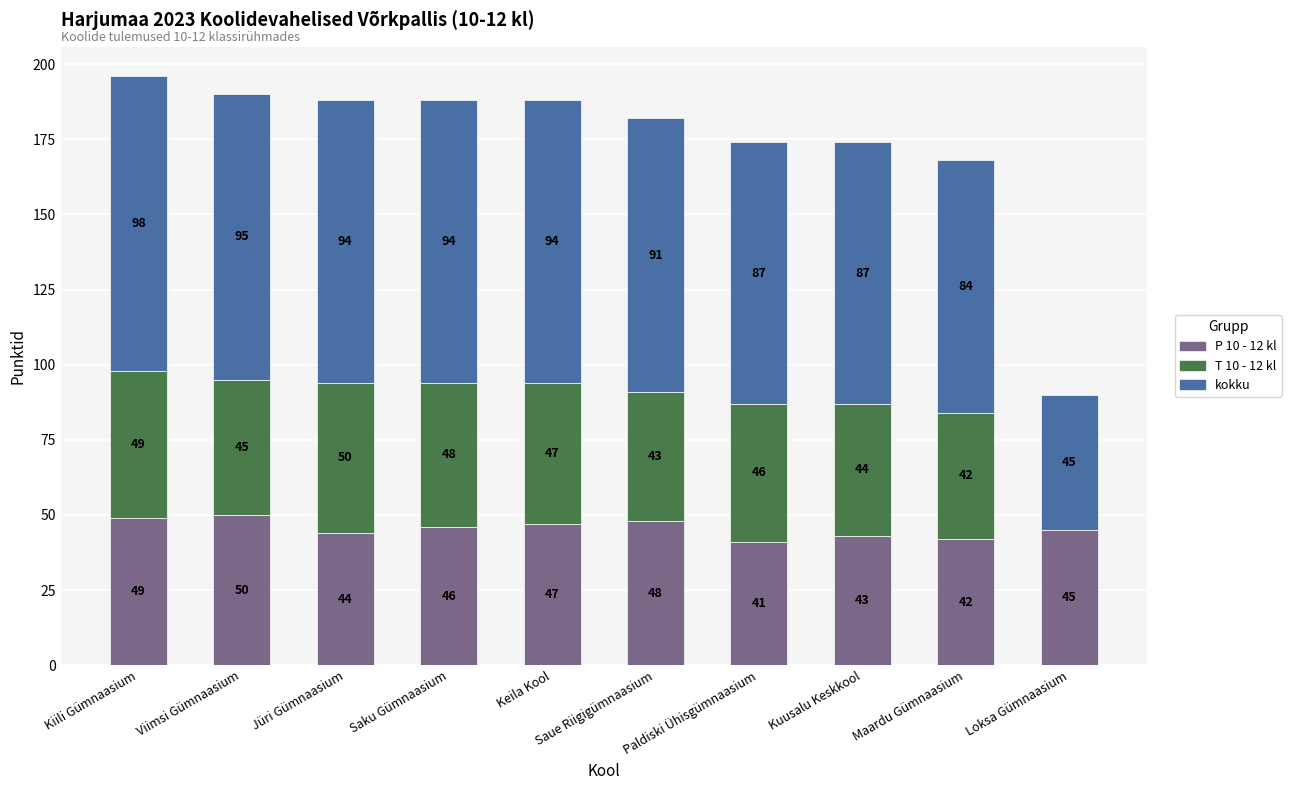

At which label does P 10 - 12 kl reach its peak?

Viimsi Gümnaasium